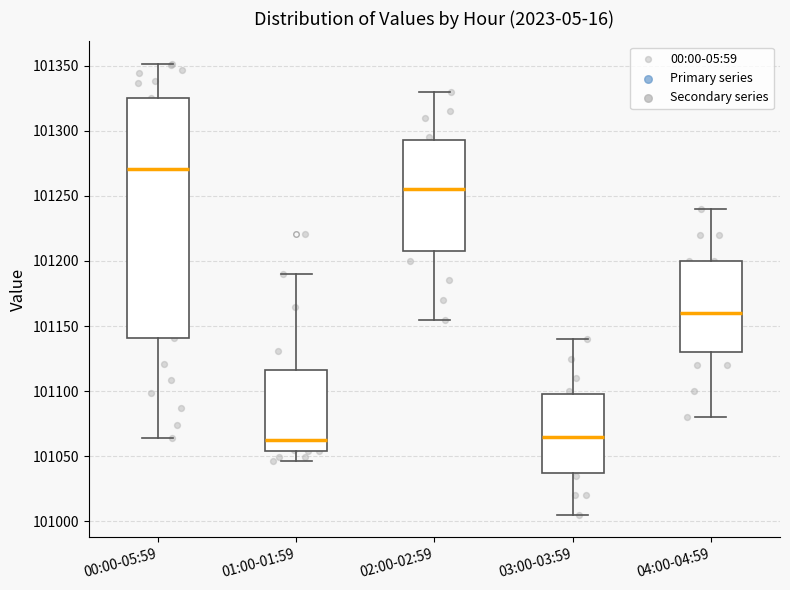

Reading left to right, read every box against the y-axis: the position of its median line, the range the box covers, and the ends of its whiskers. The values are not printed on the chart, so give them approximately, as read against the axis.

00:00-05:59: median 101270, box 101140 to 101325, whiskers 101065 to 101350
01:00-01:59: median 101065, box 101055 to 101115, whiskers 101045 to 101190
02:00-02:59: median 101255, box 101210 to 101295, whiskers 101155 to 101330
03:00-03:59: median 101065, box 101040 to 101100, whiskers 101005 to 101140
04:00-04:59: median 101160, box 101130 to 101200, whiskers 101080 to 101240